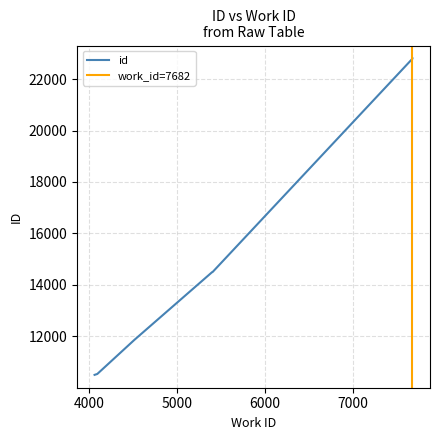

Reading left to right, what are all the values shown in this chart?

4059=10501	4090=10536	4513=11862	5399=14495	5404=14498	7682=22792	7682=22793	7682=22800	7682=22802	7682=22803